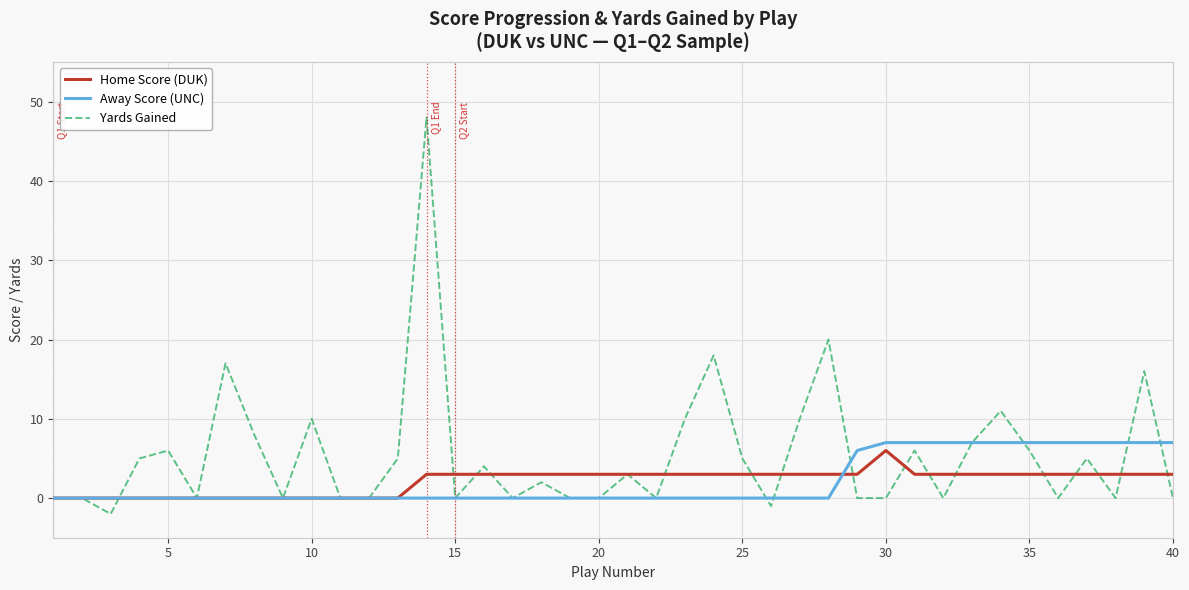

What is the maximum value shown in the chart?

48